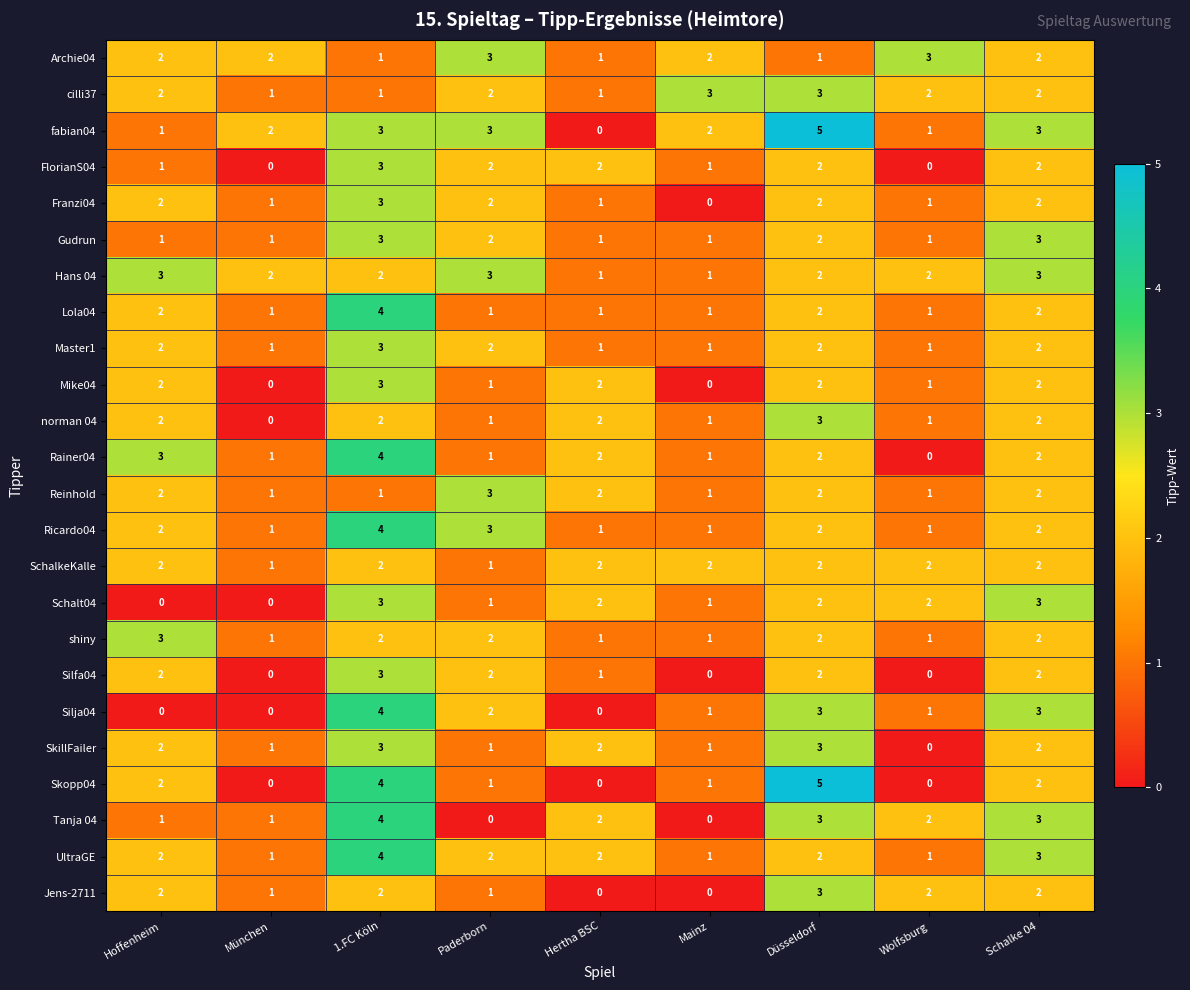

What is the total value across all series at Schalke 04?

55